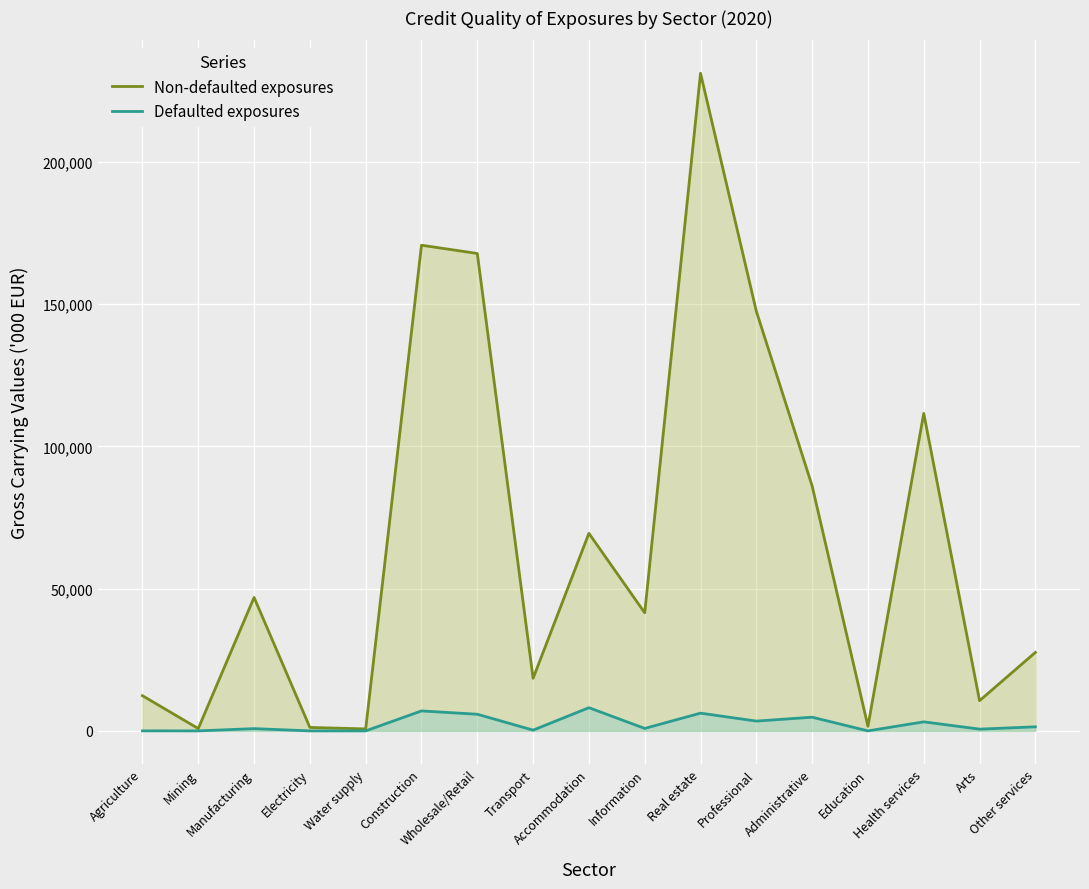

True or false: Defaulted exposures has more than 1 interior local peaks.

True